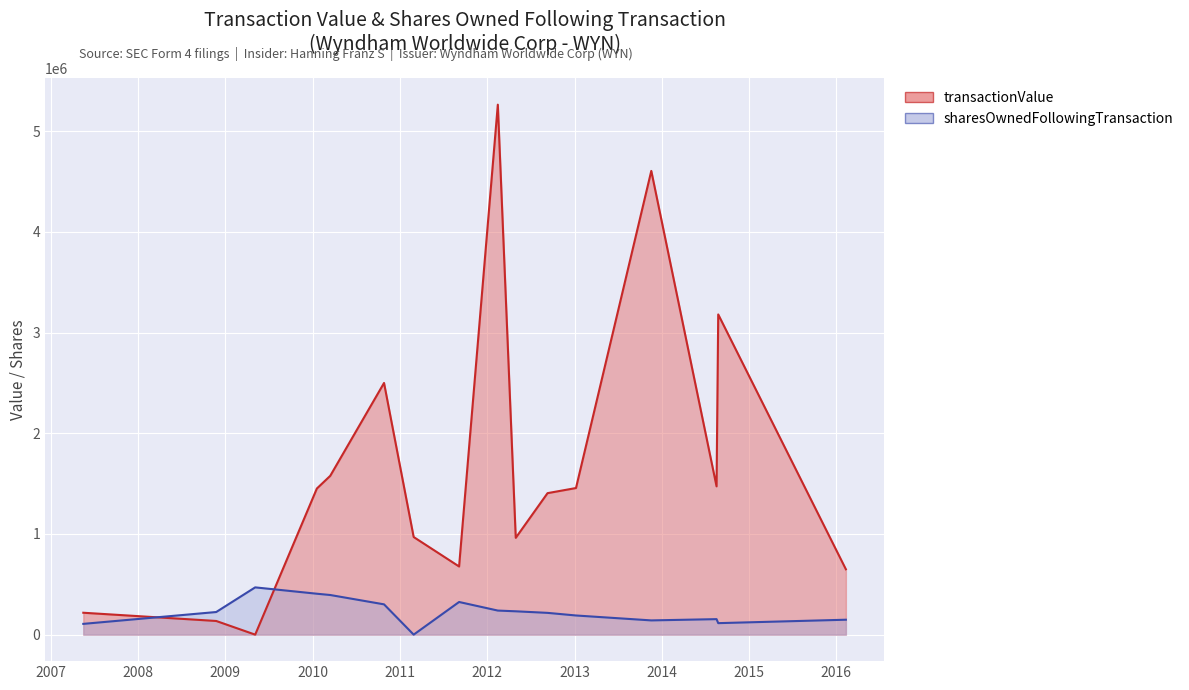

What is the difference between the maximum and second lowest values in the sharesOwnedFollowingTransaction series?

362461